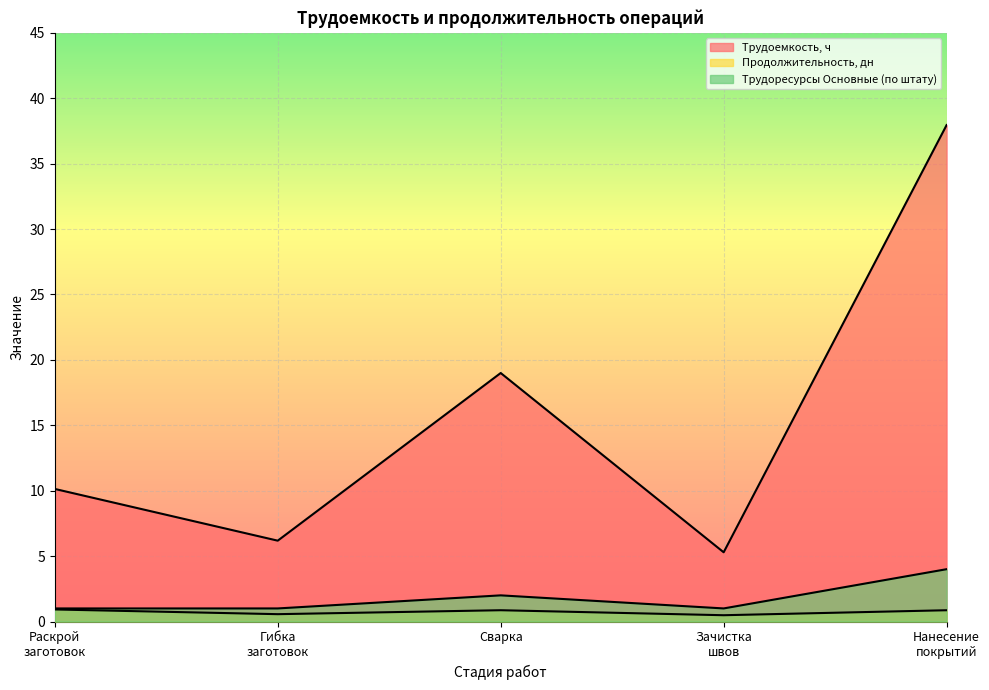

How many lines are shown in the chart?

3